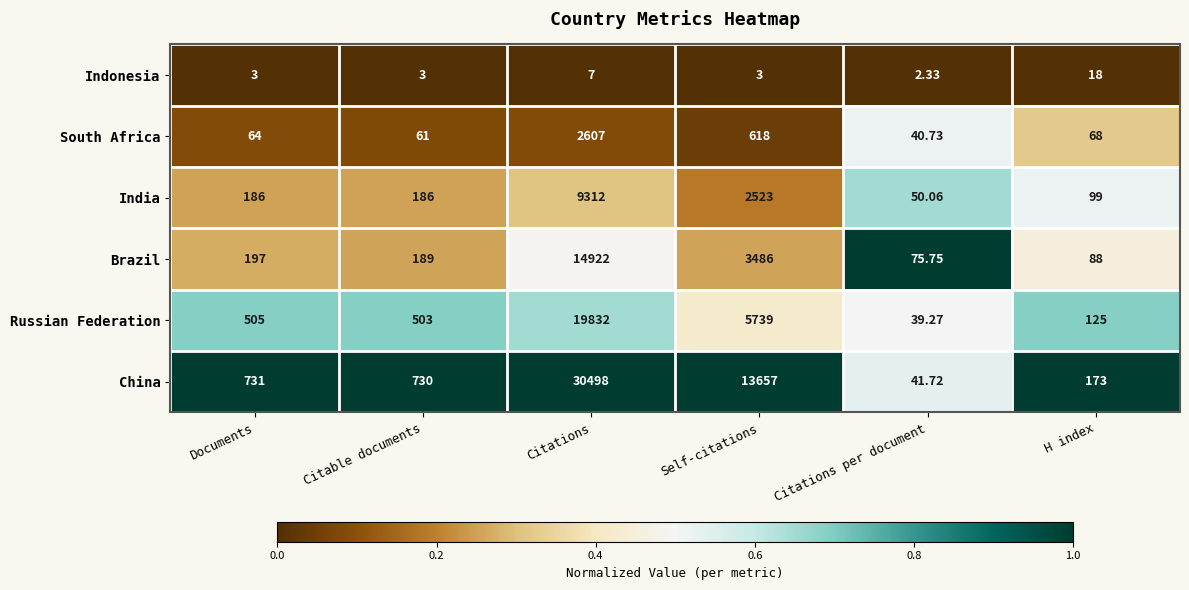

Is the value of Russian Federation at Citable documents greater than the value of Indonesia at Citable documents?

Yes